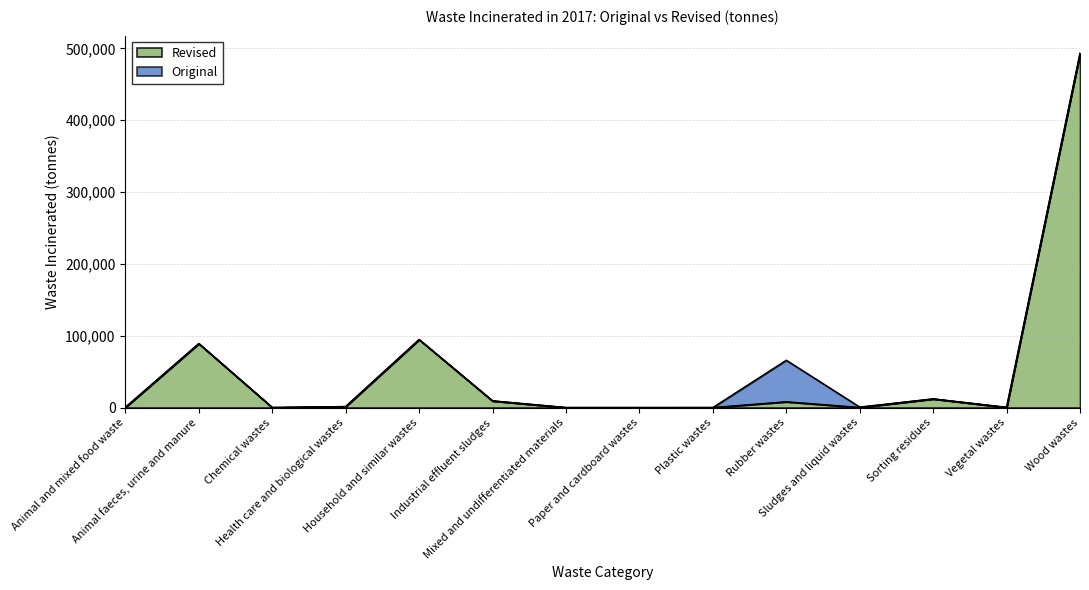

Is the value of Original at Animal faeces, urine and manure greater than the value of Revised at Sludges and liquid wastes?

Yes